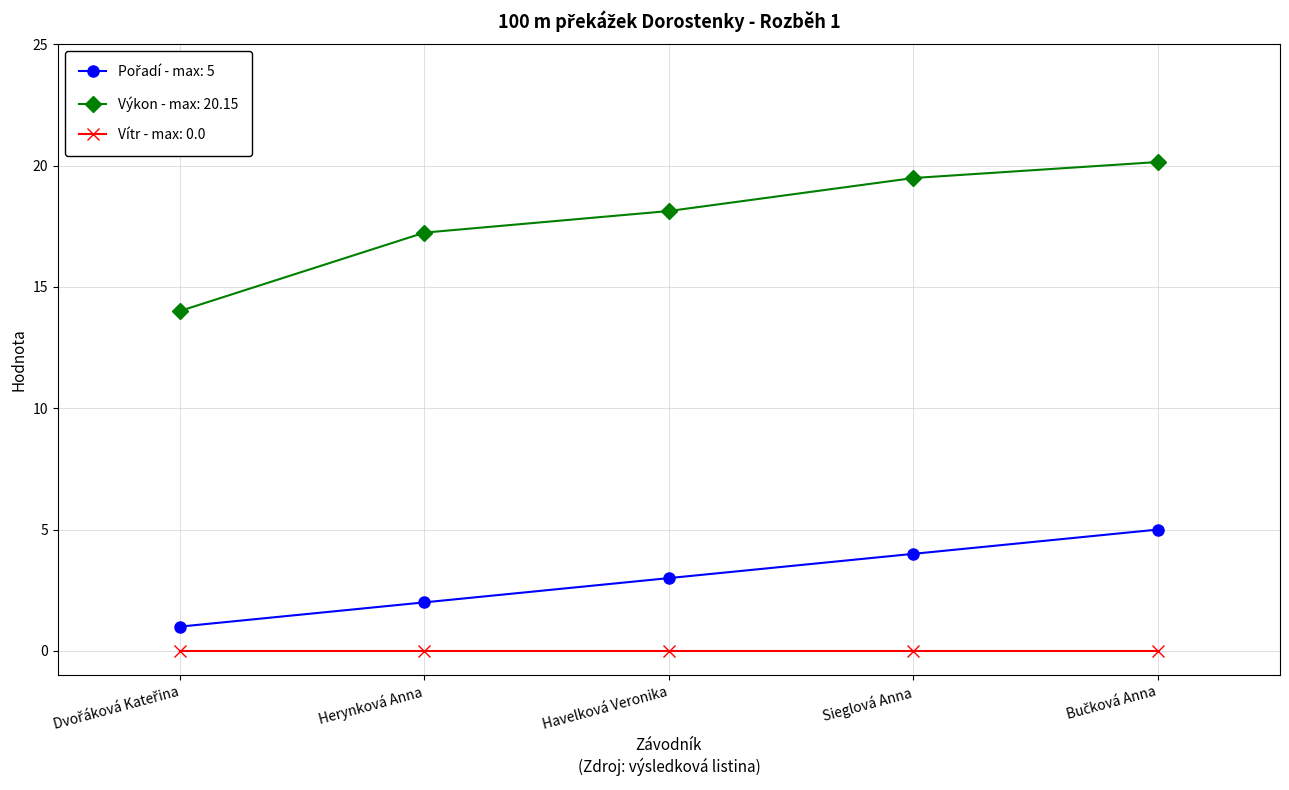

Which series has the largest total across all categories?

Výkon - max: 20.15